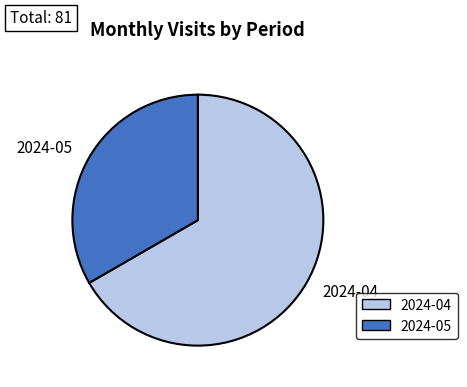

Is the sum of 2024-04 and 2024-05 greater than half?

Yes